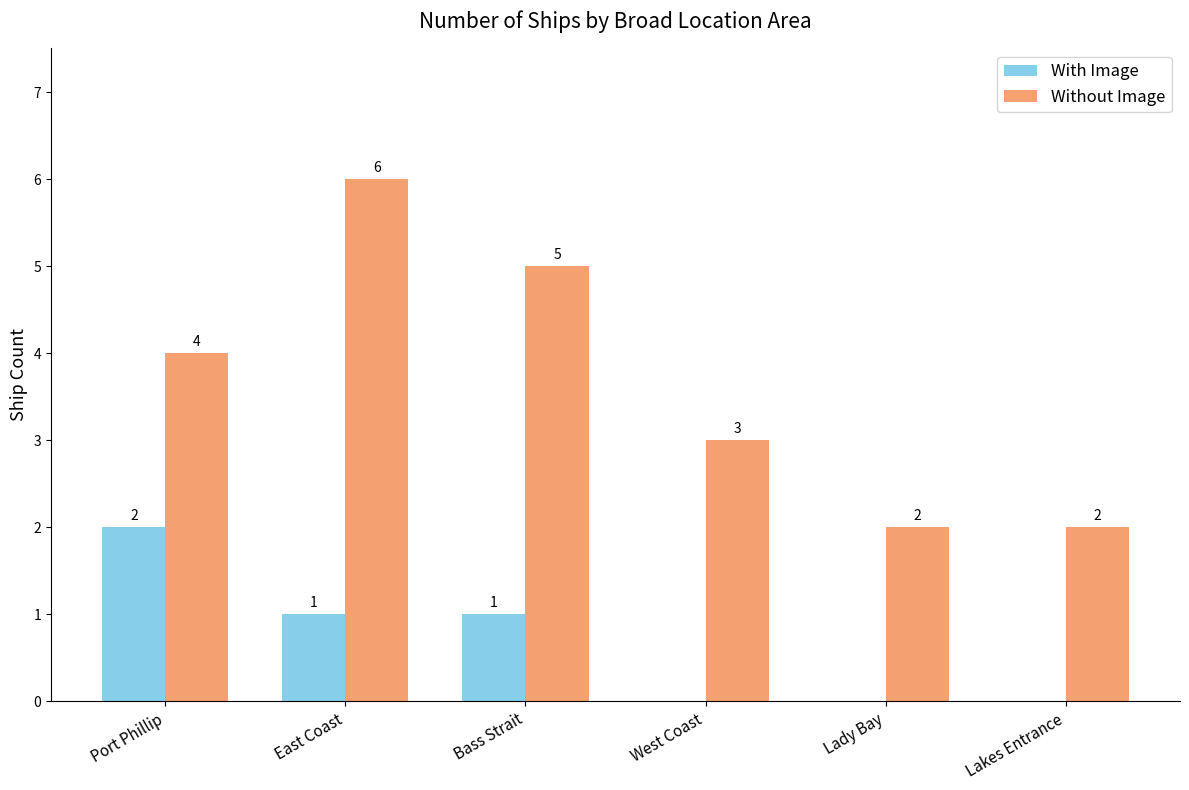

Is the value of With Image at Bass Strait greater than the value of Without Image at Lady Bay?

No